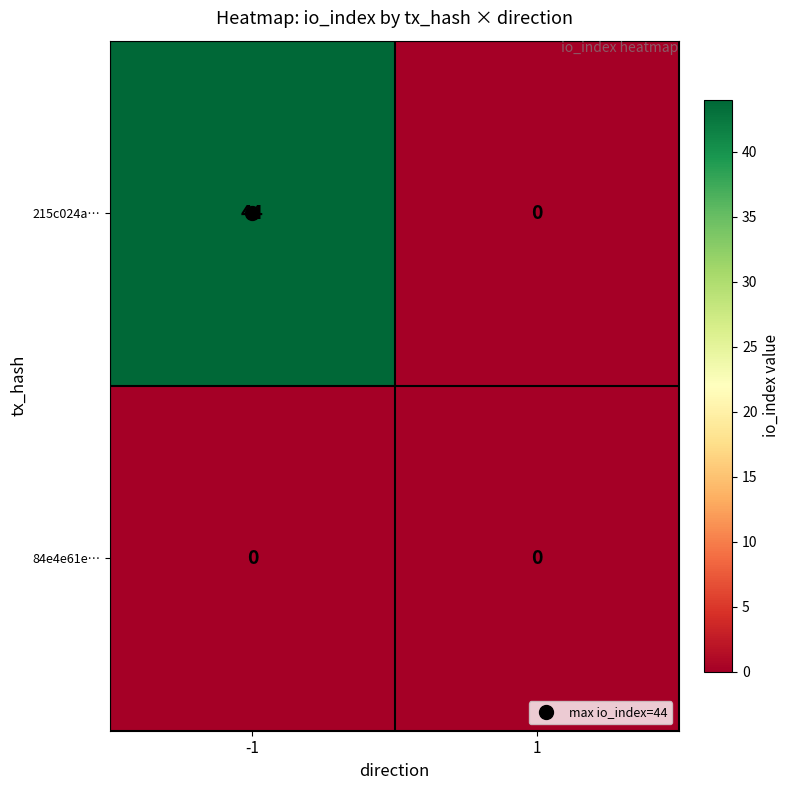

List the series in order of their overall mean, lowest first.

84e4e61e…, 215c024a…